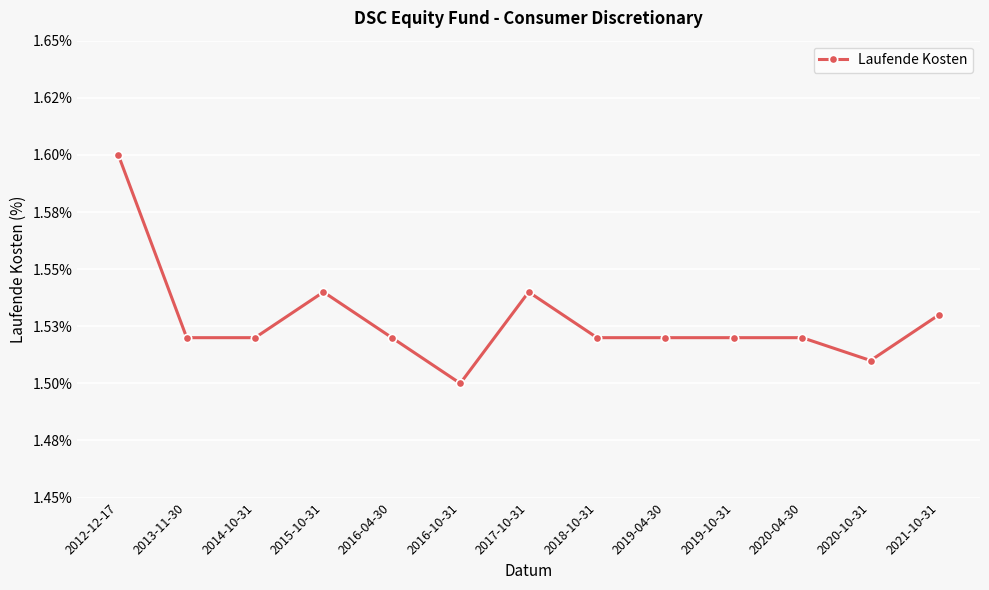

Approximately how many times larger is the value at 2018-10-31 compared to 2012-12-17?

0.9